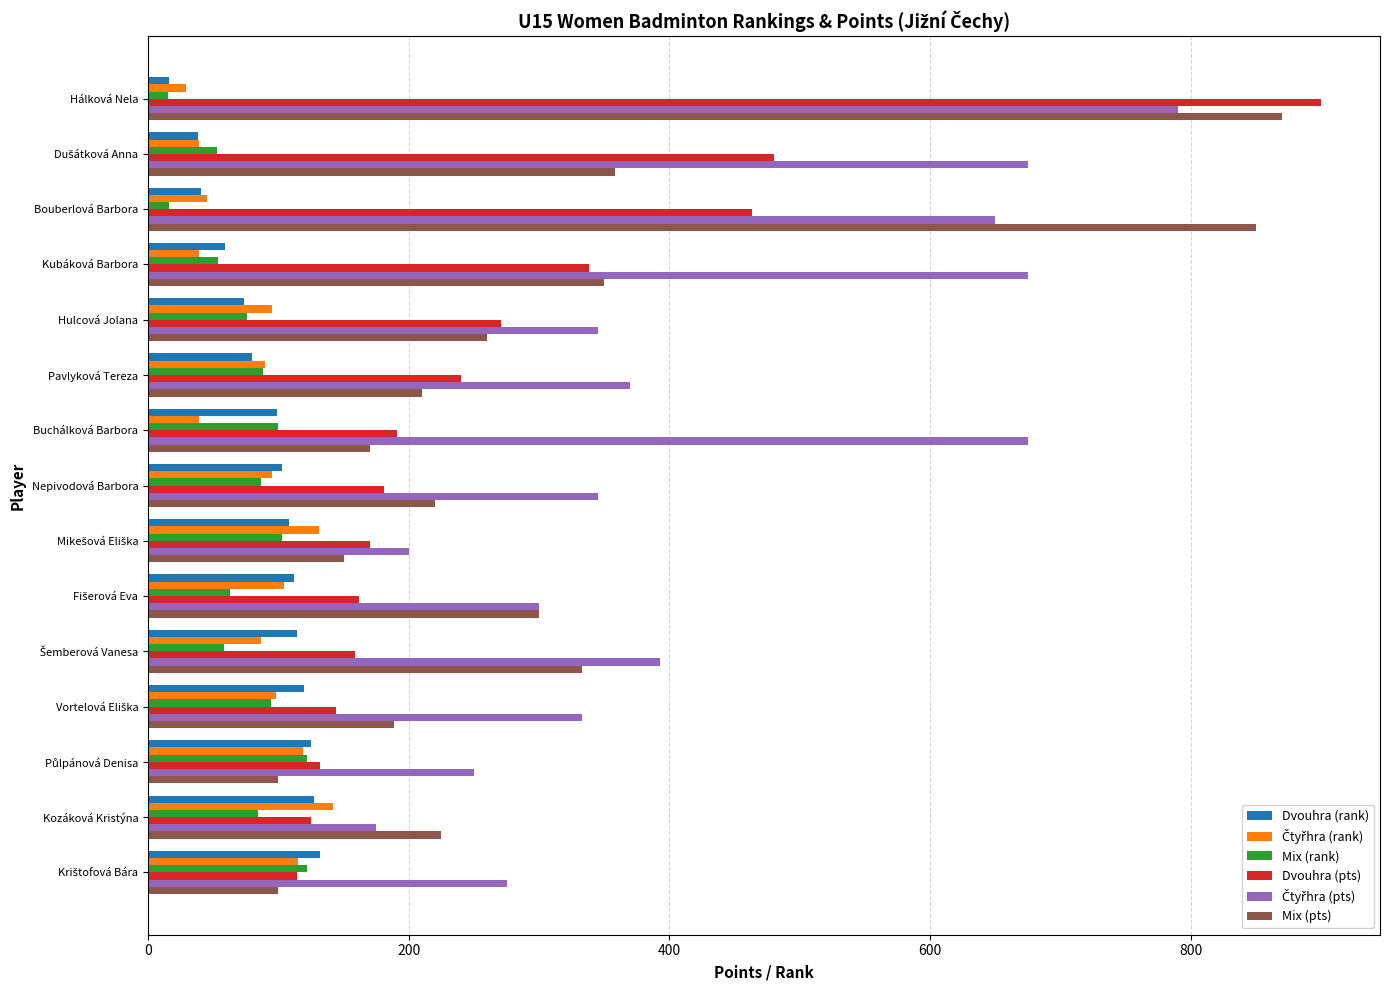

At which category is the sum across all series the highest?

Hálková Nela